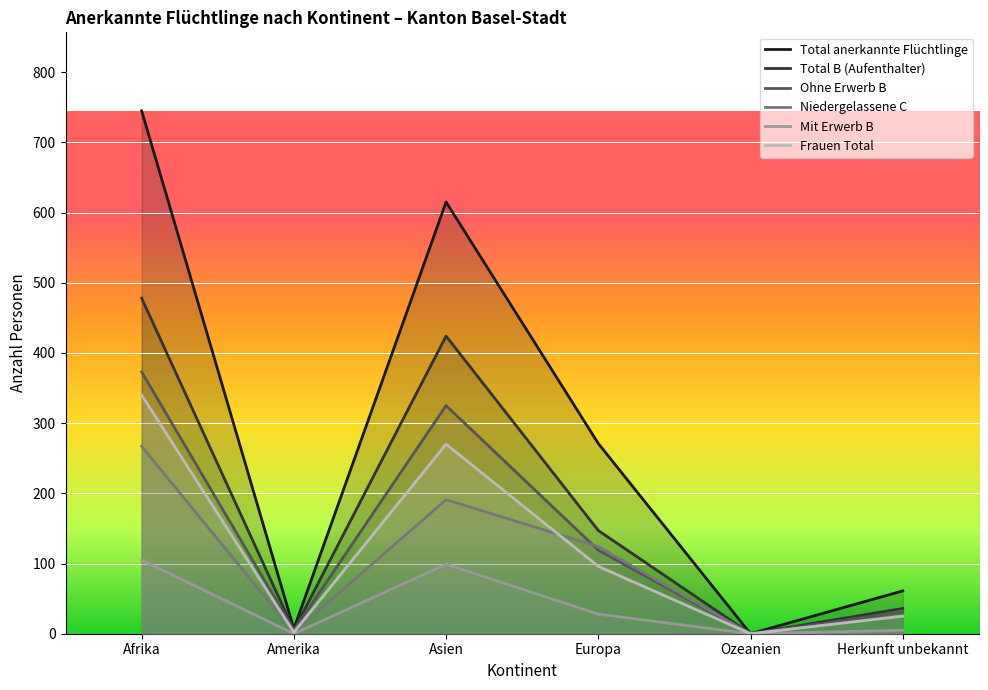

How many series are shown in this chart?

6